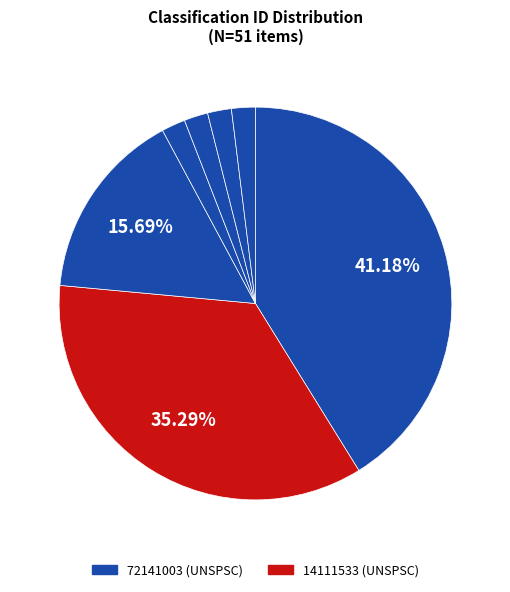

How many segments does this pie chart have?

7